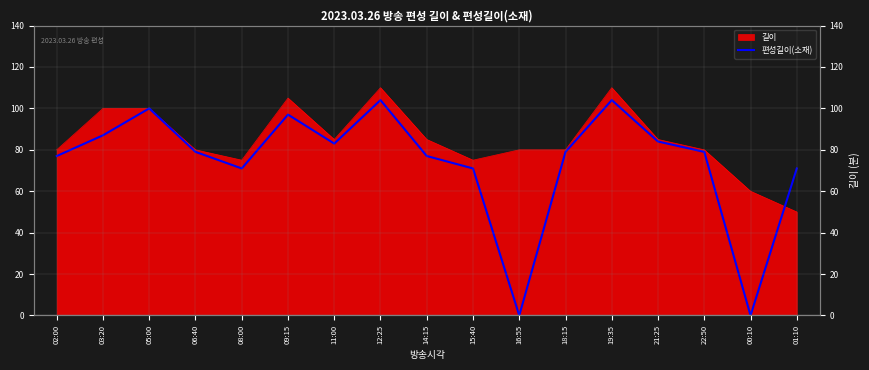

Reading right to left, what are all the values shown in this chart?

71	0	79	84	104	79	0	71	77	104	83	97	71	79	100	87	77